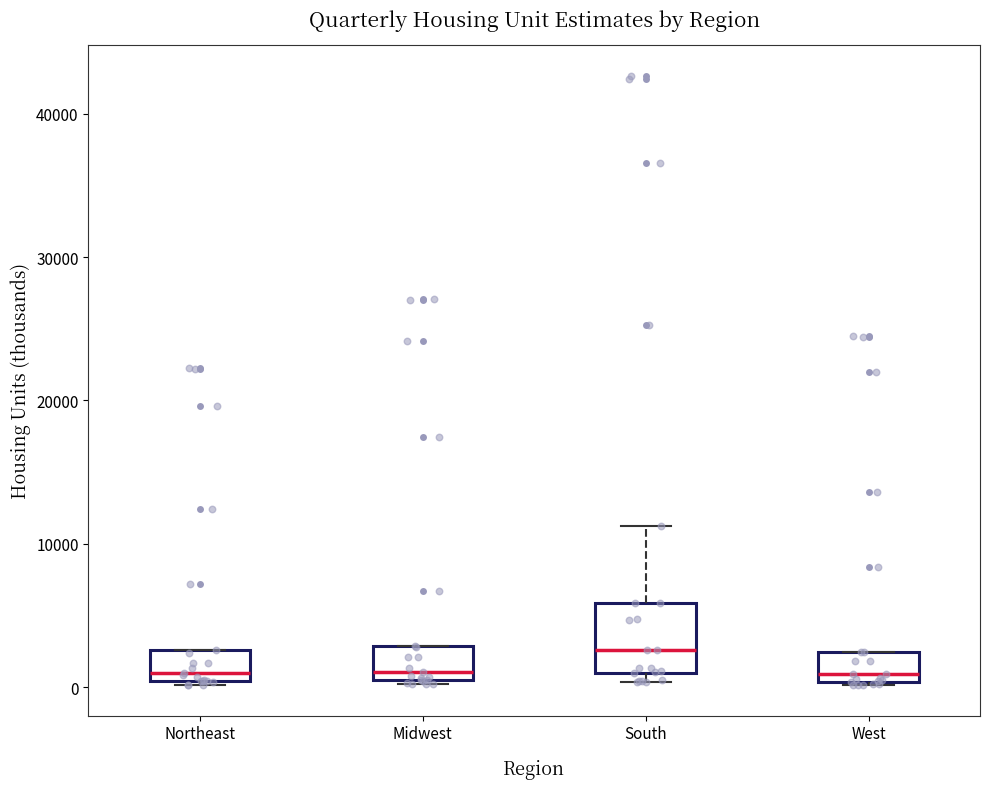

Comparing the boxes themselves (not the whiskers), which one is the tallest?

South